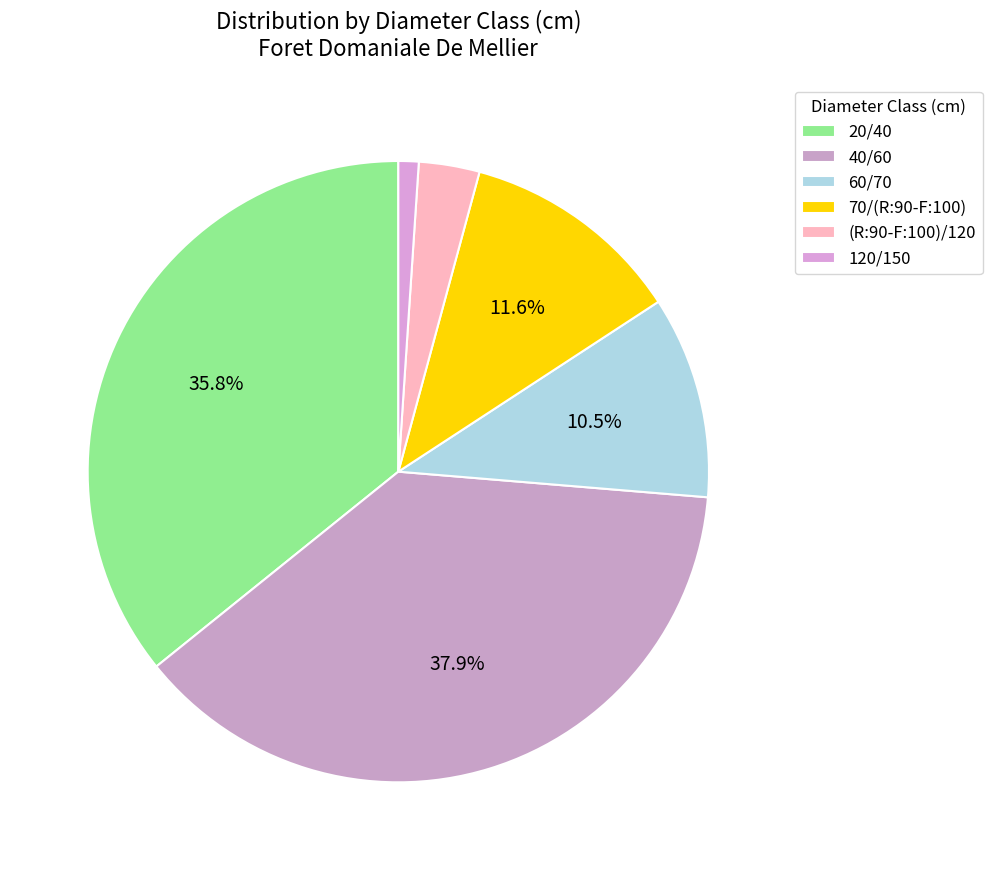

True or false: 20/40 accounts for 36% of the total.

True